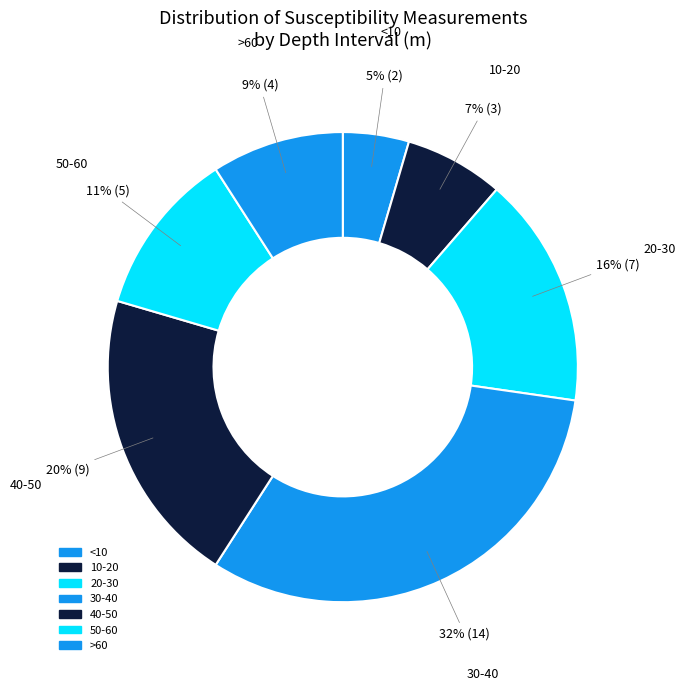

How many slices are in this pie chart?

7